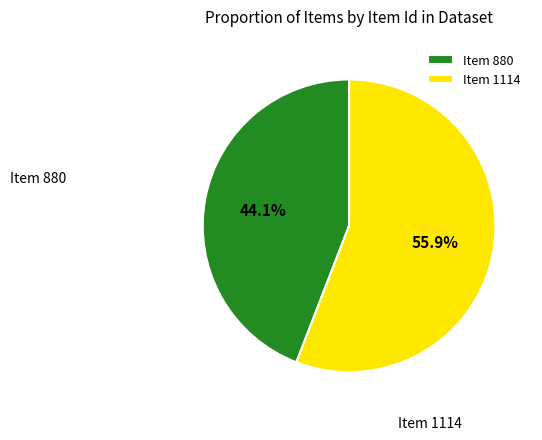

Is there any slice that represents more than half of the pie?

Yes